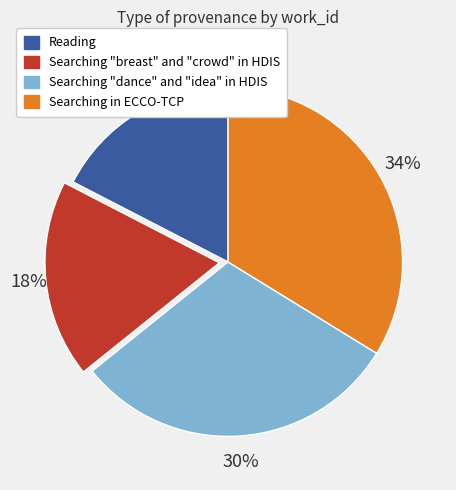

What is the smallest slice in the pie chart?

Reading